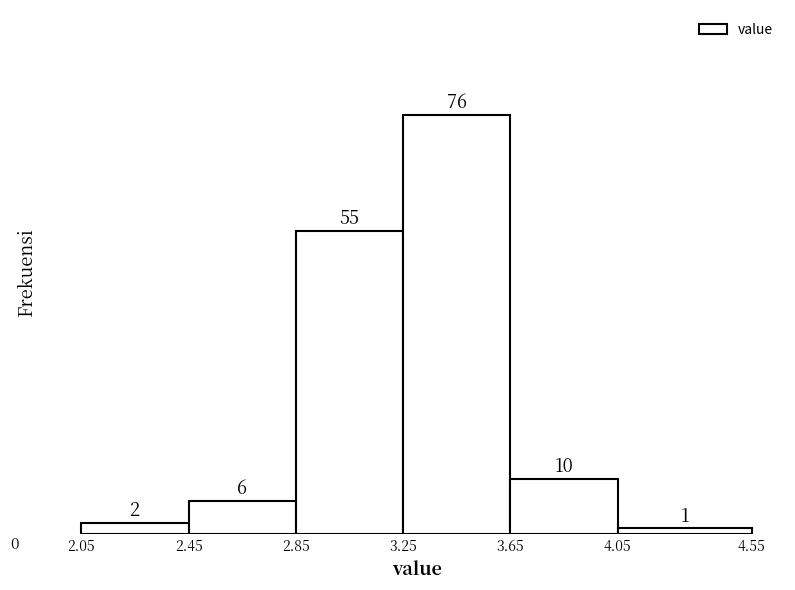

Reading left to right, transcribe this chart: for each bar, give the range it covers on the x-axis and its height.

2.05 to 2.45: 2
2.45 to 2.85: 6
2.85 to 3.25: 55
3.25 to 3.65: 76
3.65 to 4.05: 10
4.05 to 4.55: 1